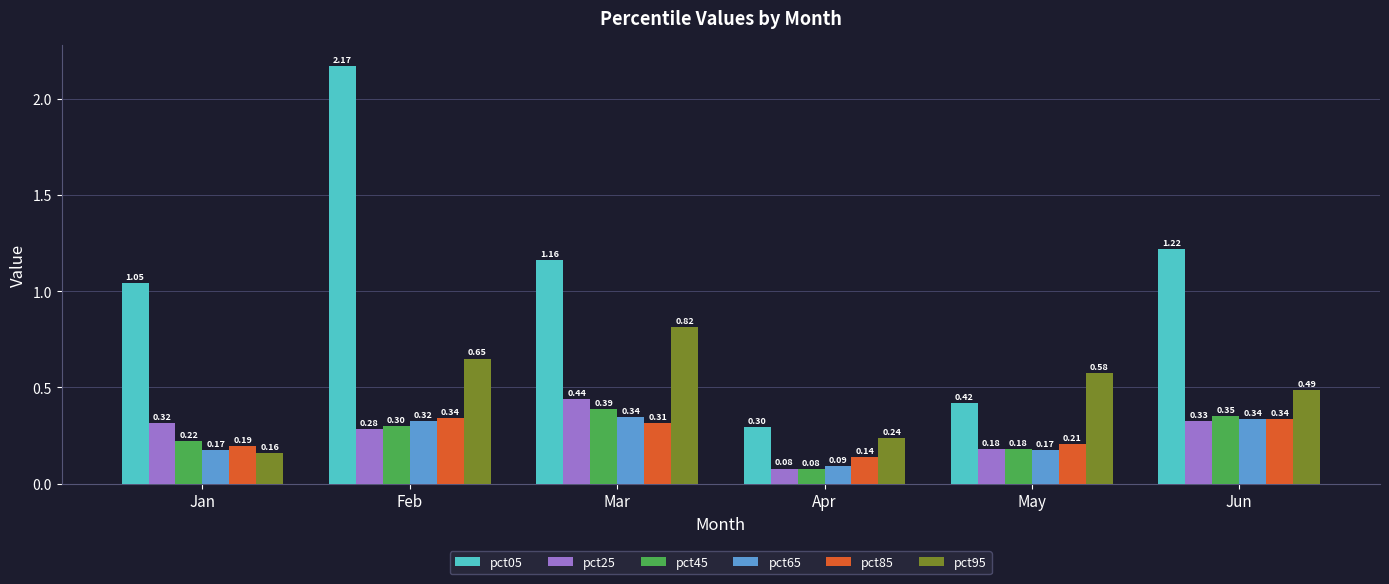

Which series has the widest spread of values?

pct05